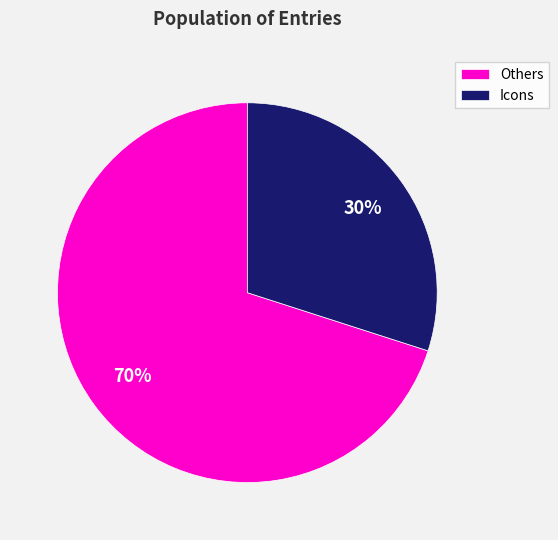

To the nearest percent, what is the difference between the largest and smallest slice percentages?

40%